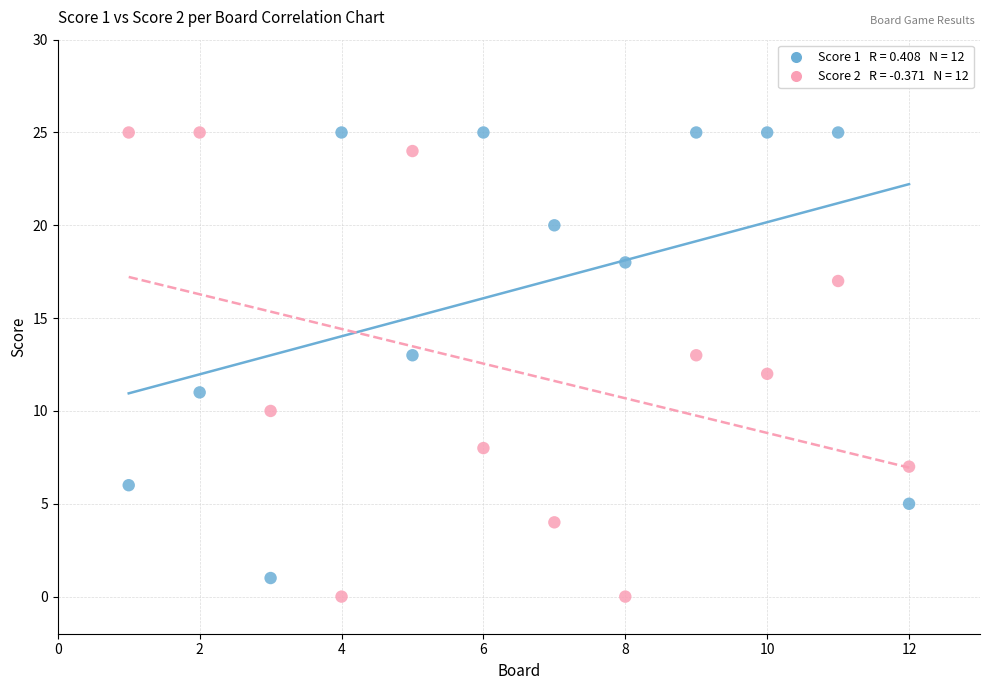

Across all data points, what is the range of Y values (max minus min)?

25